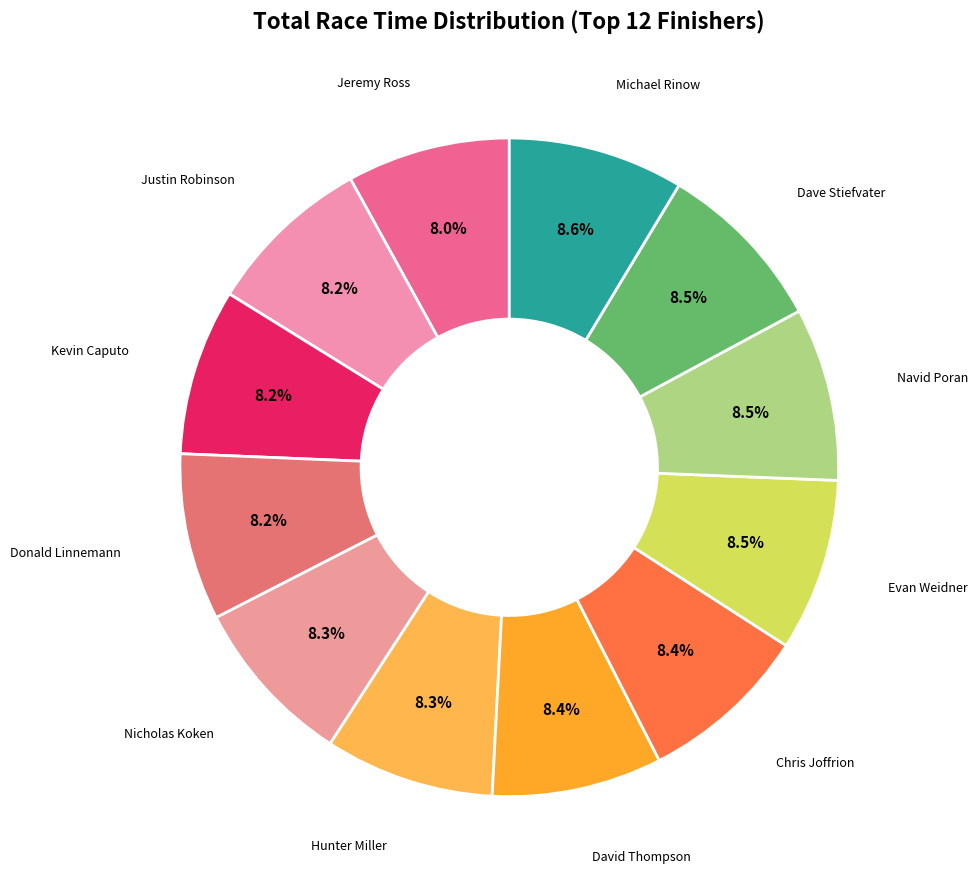

How many slices are in this pie chart?

12